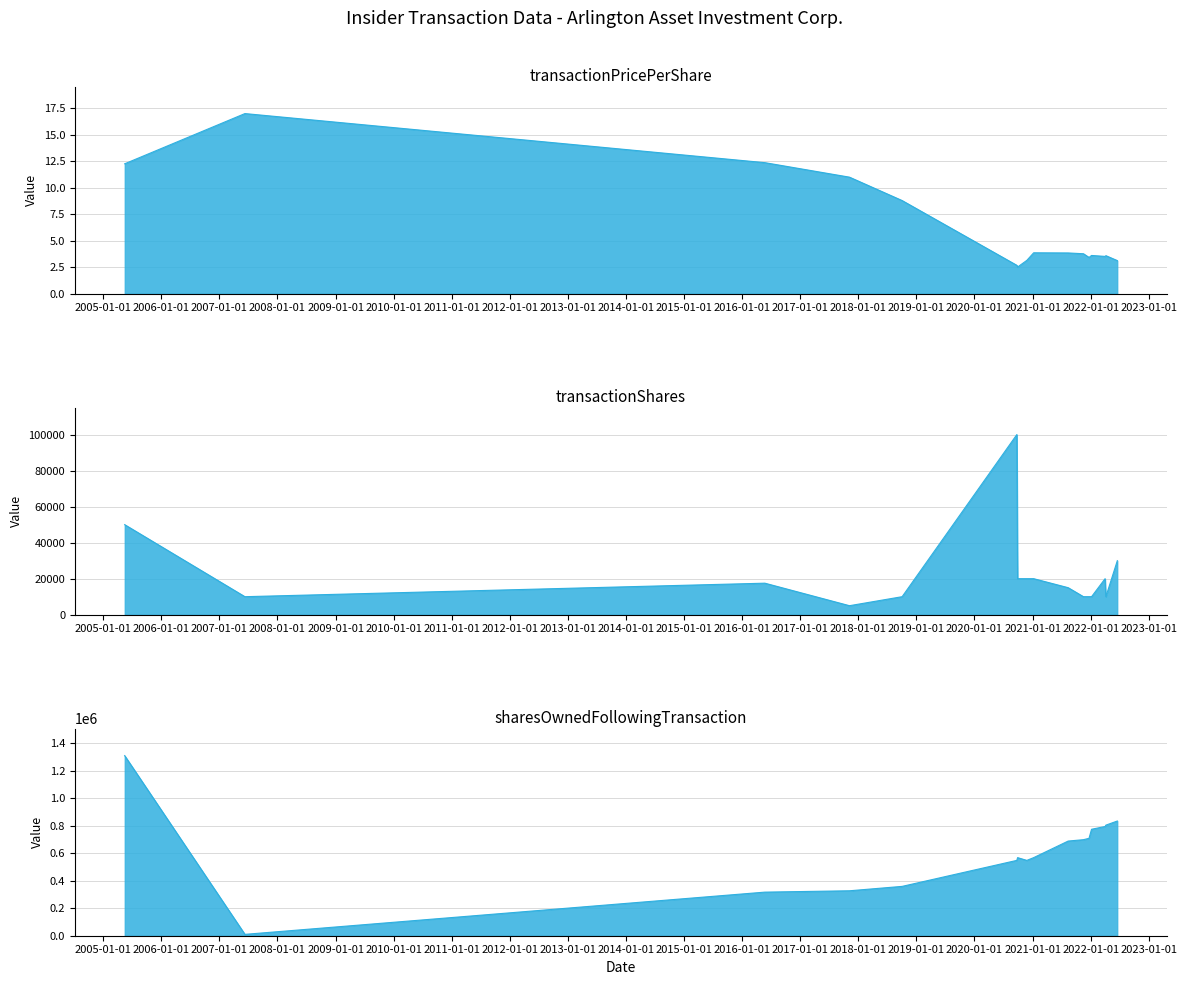

True or false: sharesOwnedFollowingTransaction and transactionShares cross at least once.

False